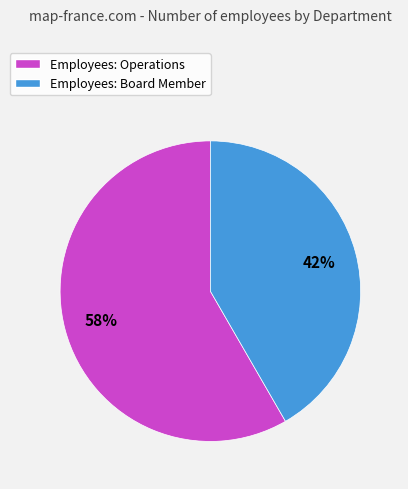

To the nearest percent, what portion does Employees: Operations represent?

58%